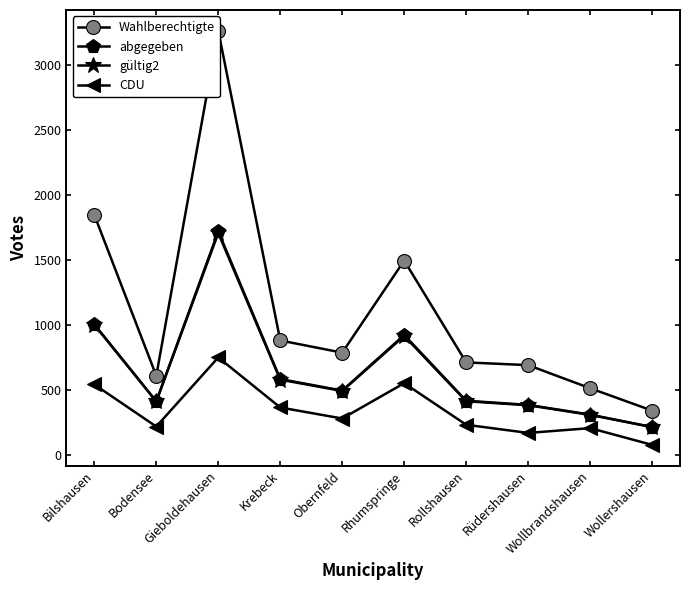

What is the label of the 6th point from the left?

Rhumspringe